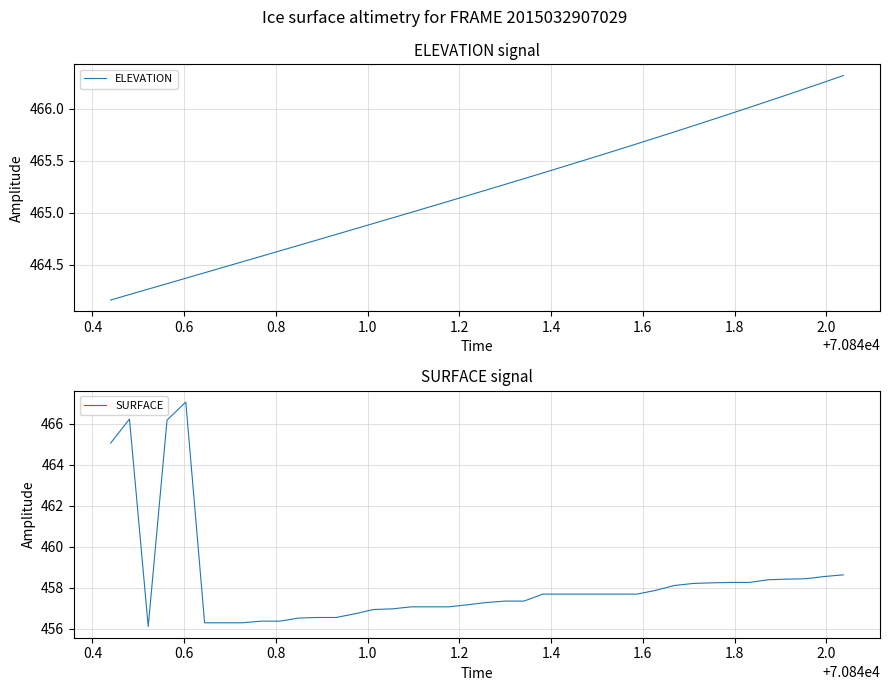

What is the maximum value for SURFACE?

467.1